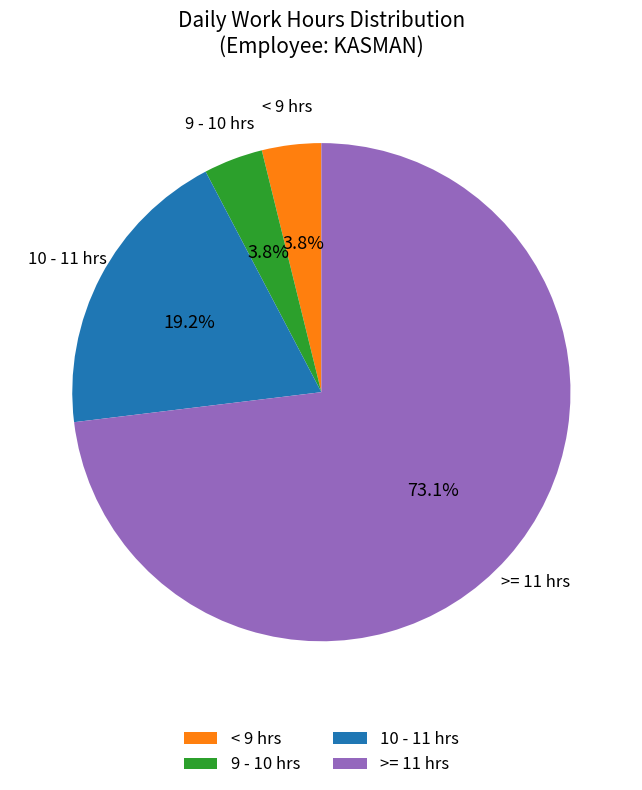

Which category has the biggest portion of the pie?

>= 11 hrs